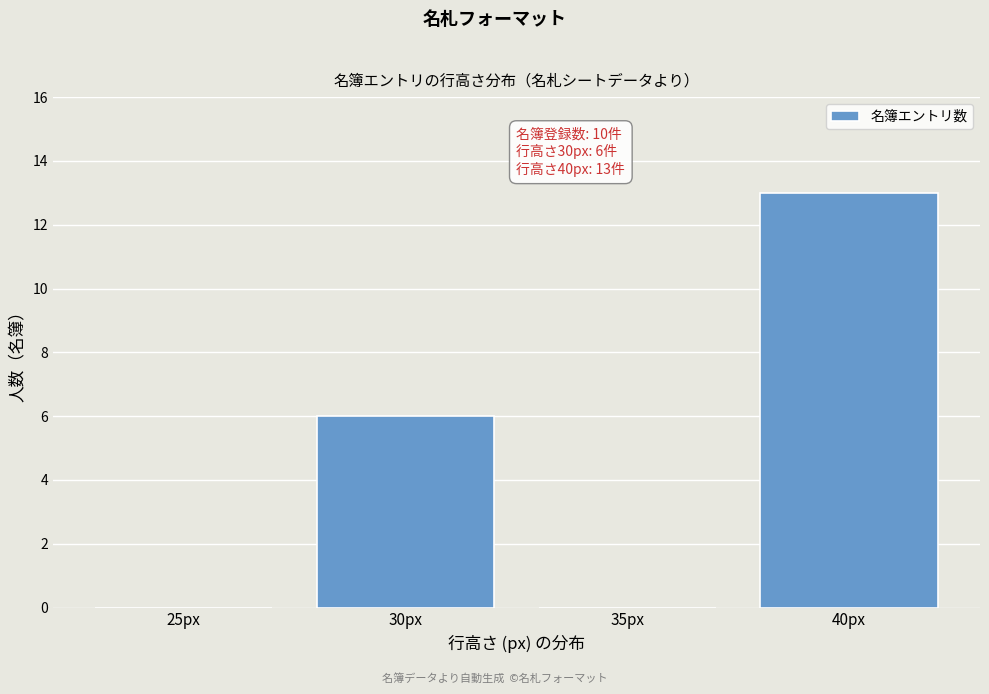

Reading left to right, list all the values displayed in this chart.

25px=0	30px=6	35px=0	40px=13